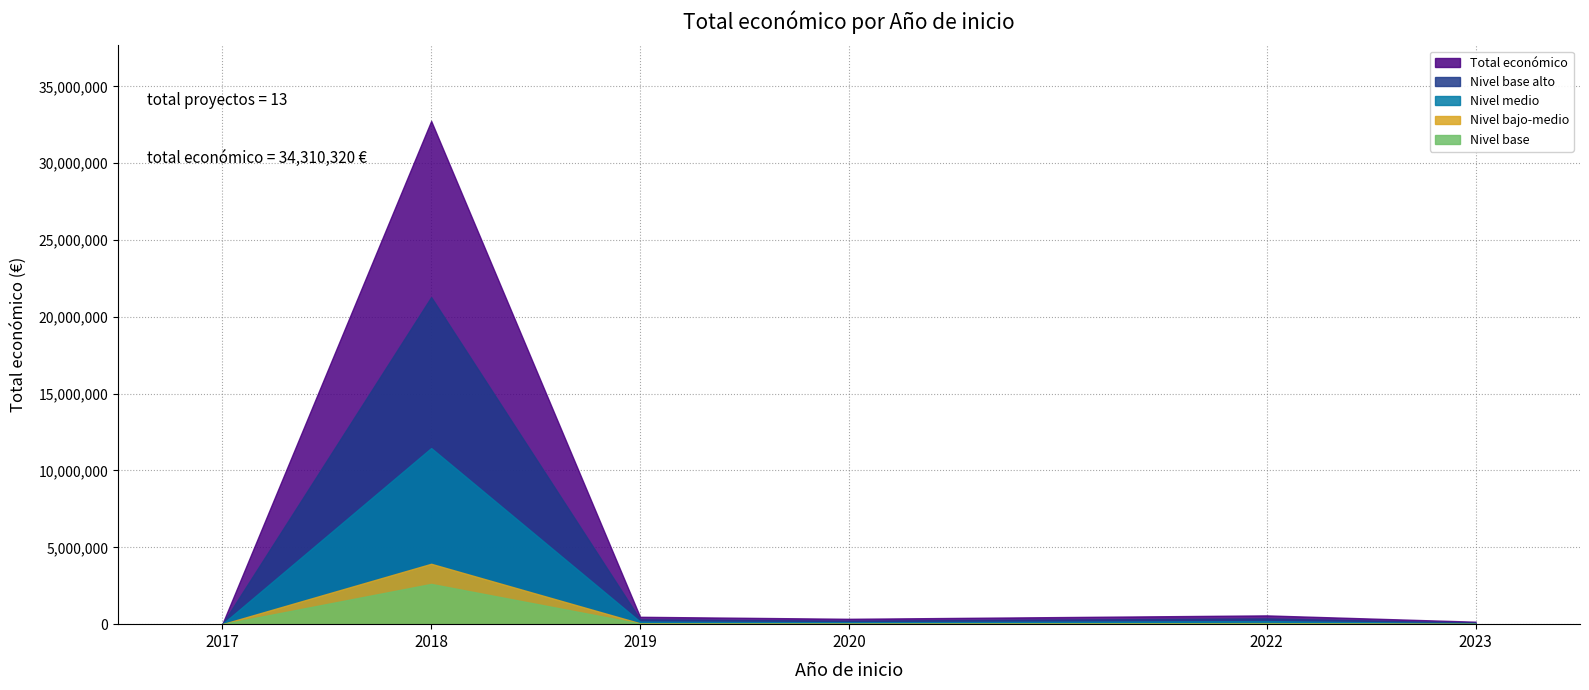

Which has a higher value, 2018 or 2018?

2018